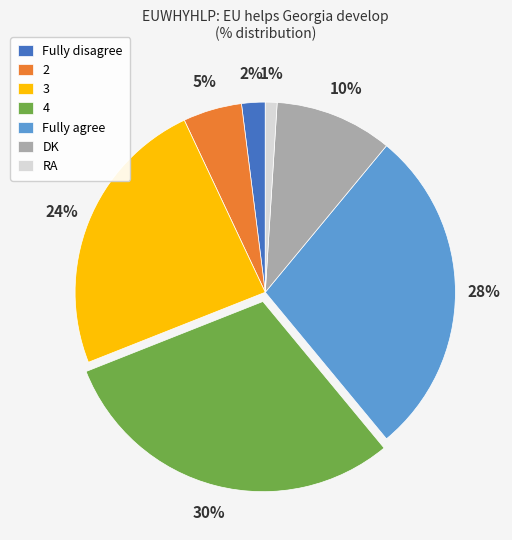

To the nearest percent, what is the difference between the 4 and 3 slice percentages?

6%